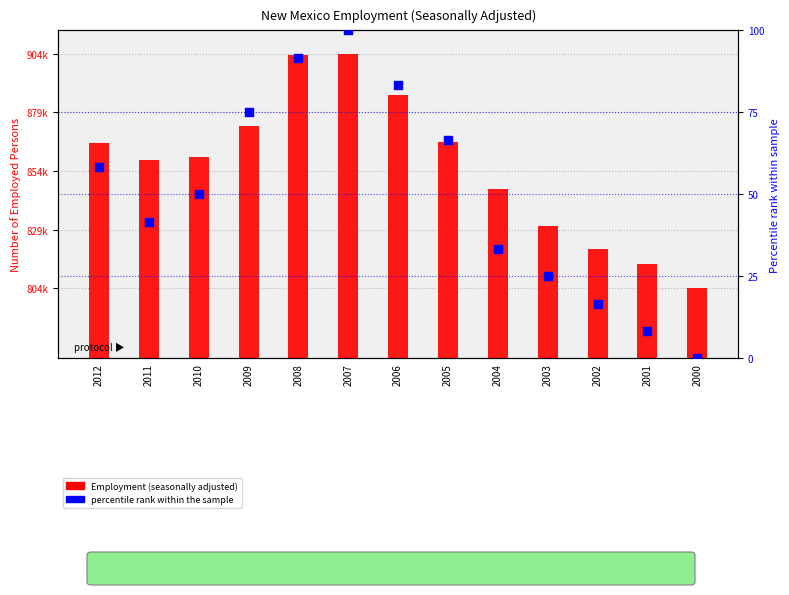

At how many categories does at least one series exceed 654524?

13